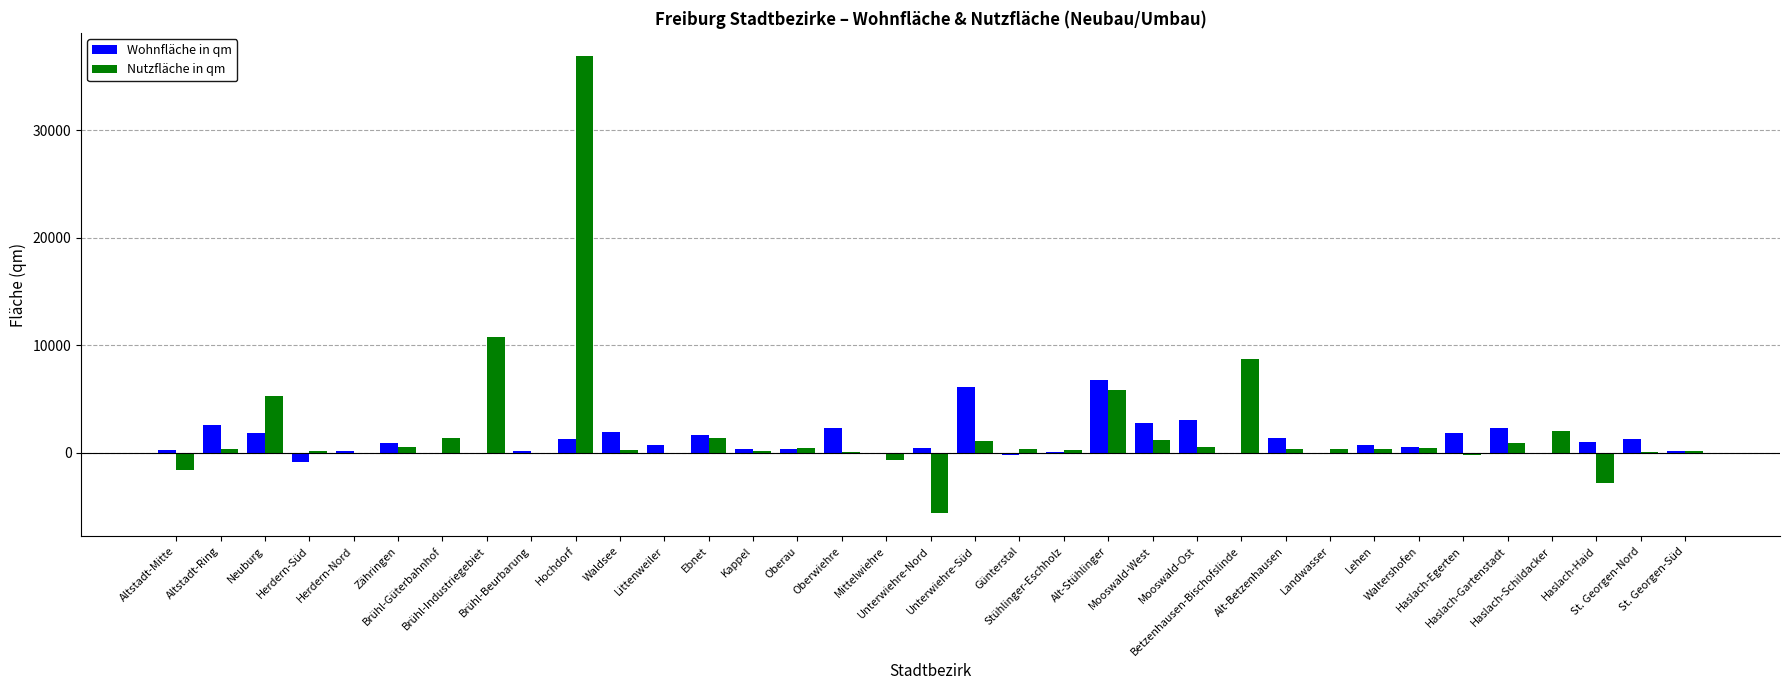

What is the sum of all Nutzfläche in qm values?

68760